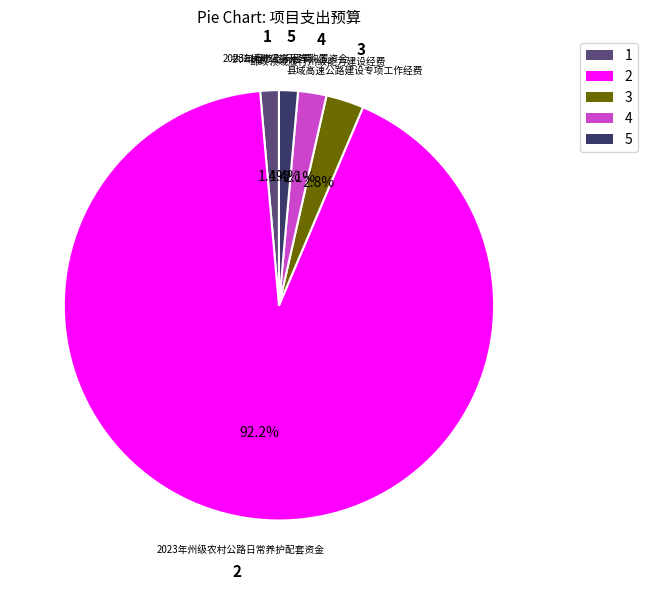

To the nearest percent, what is the average slice percentage?

20%